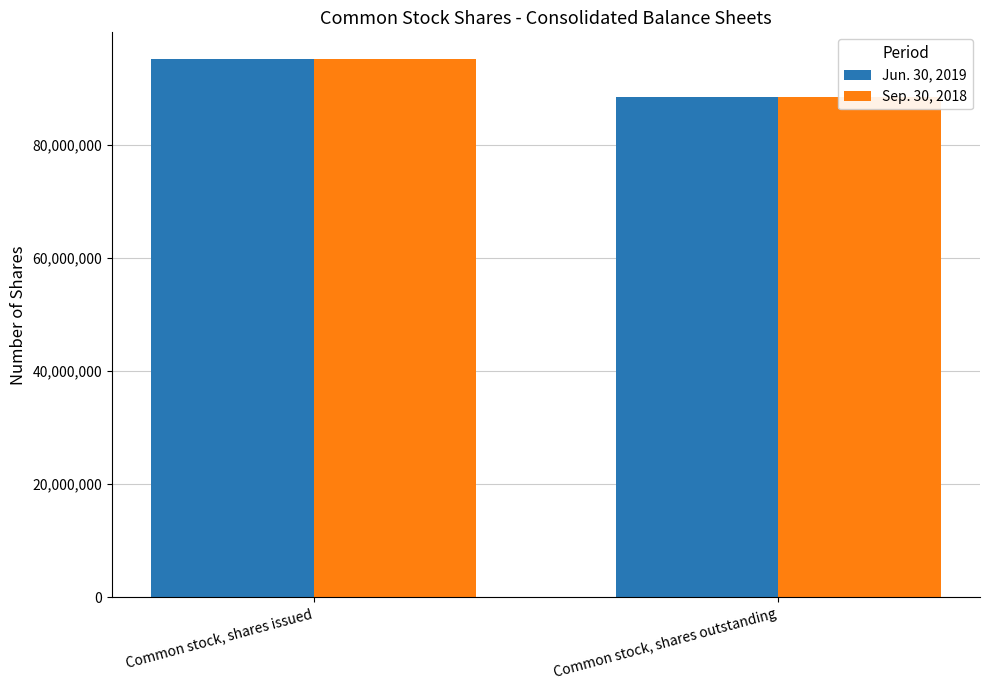

What are all the series names shown in the legend?

Jun. 30, 2019, Sep. 30, 2018